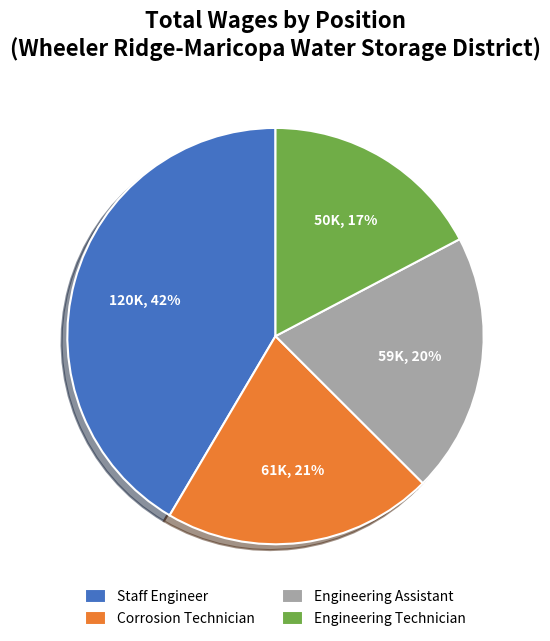

To the nearest percent, what portion does Engineering Technician represent?

17%